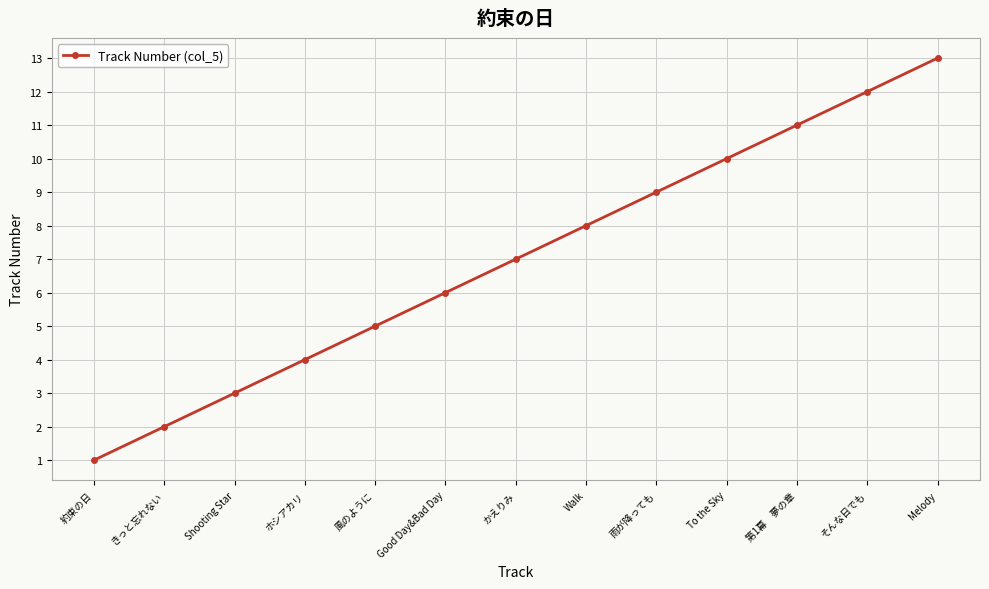

Which category has the lowest value across all series?

約束の日